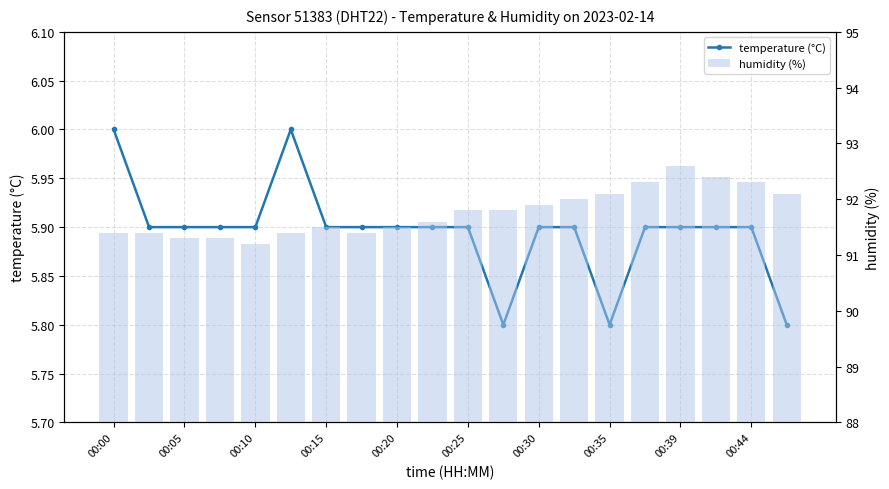

True or false: humidity (%) has a value of 145.8 at 00:25.

False